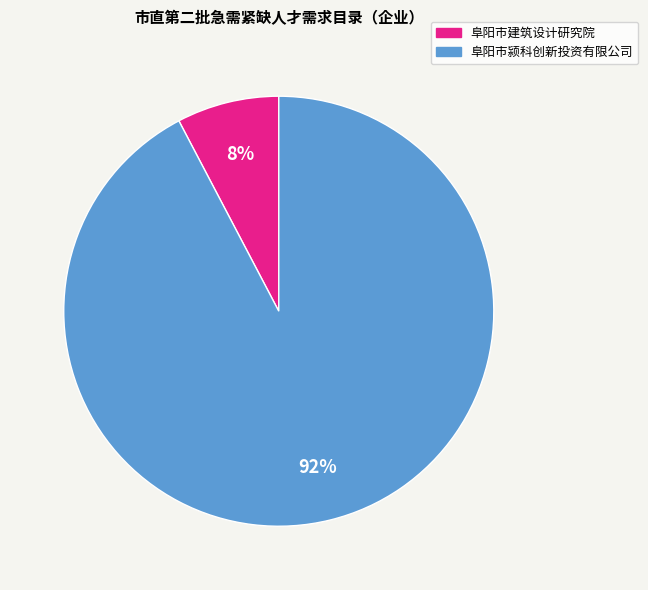

To the nearest percent, what is the average slice percentage?

50%